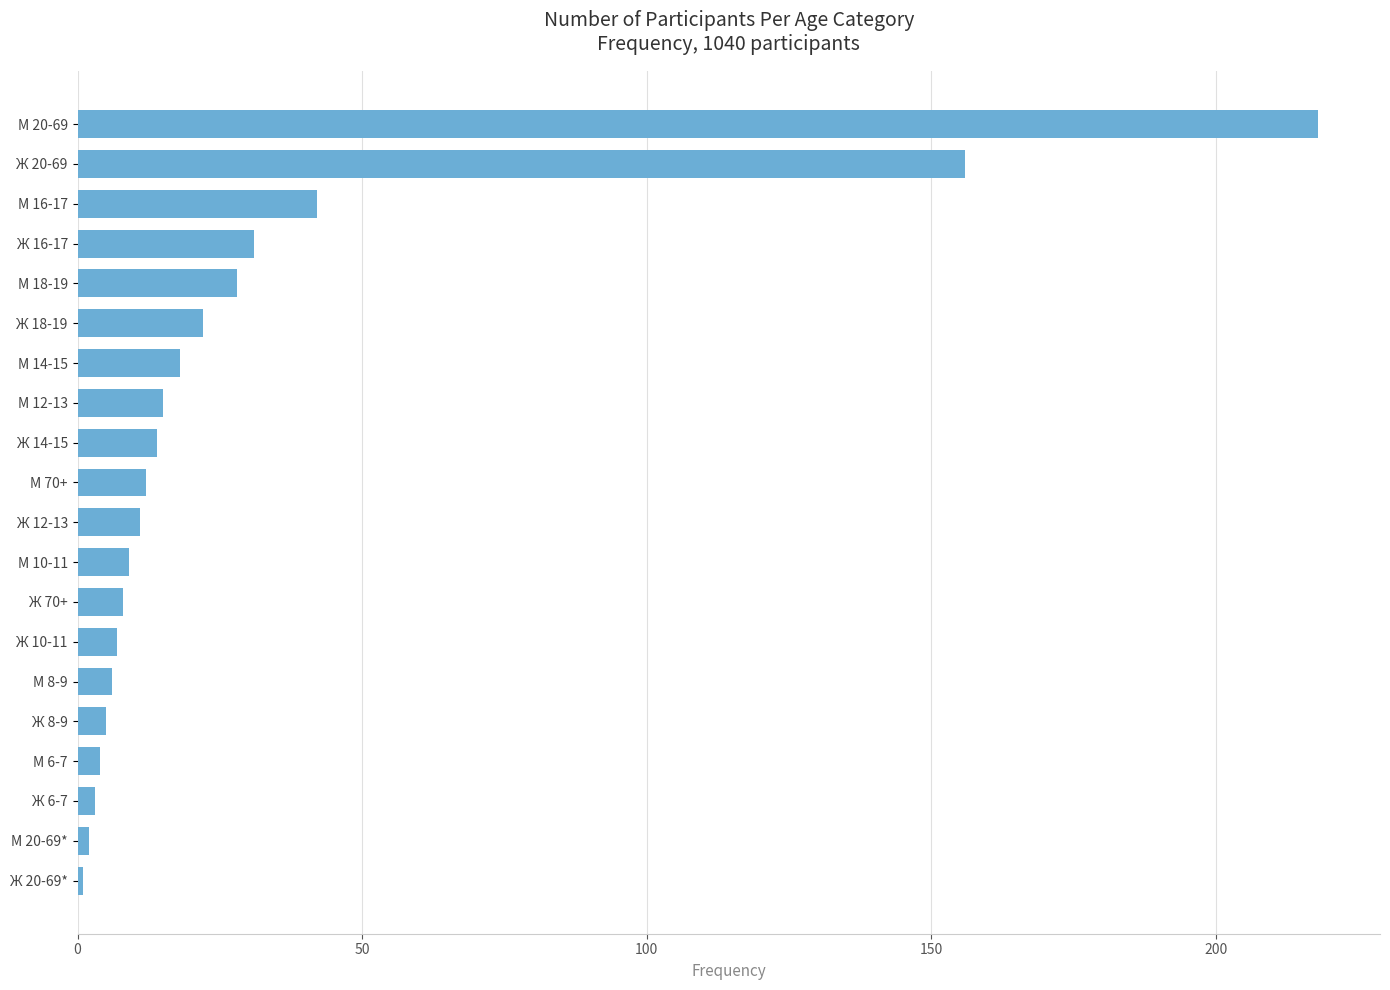

What is the maximum value shown in the chart?

218